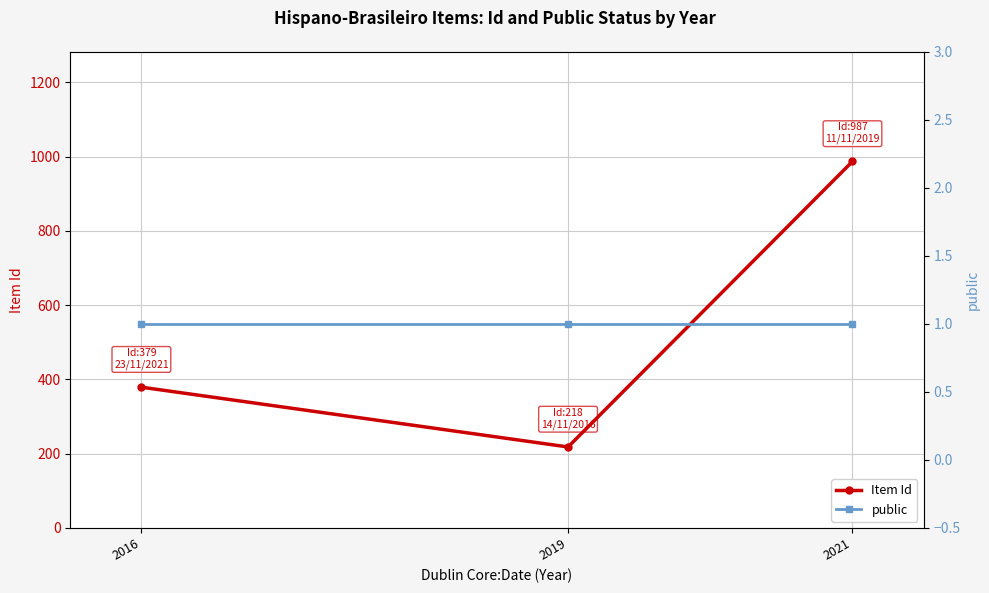

What is the greatest value displayed?

987